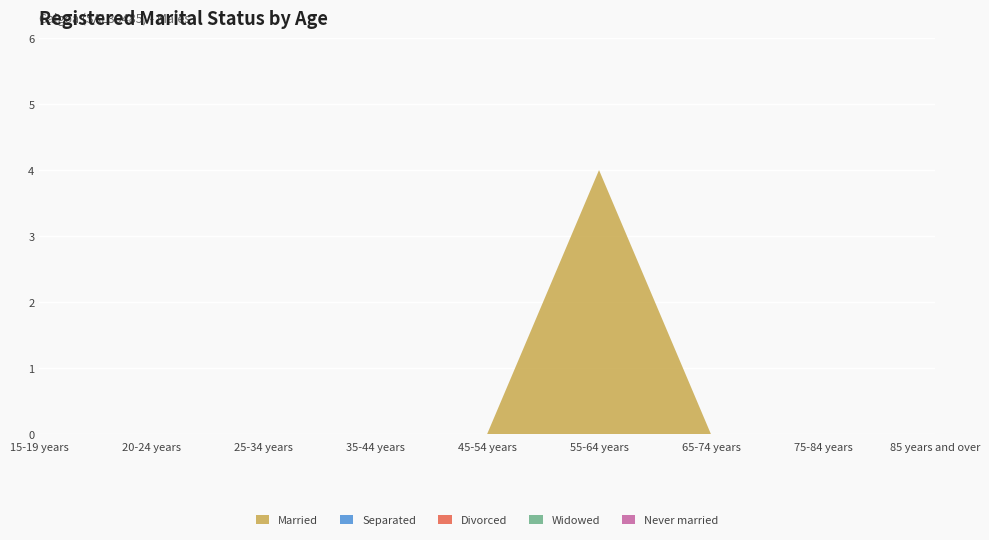

Reading left to right, list all the values displayed in this chart.

Married: 15-19 years=0	20-24 years=0	25-34 years=0	35-44 years=0	45-54 years=0	55-64 years=4	65-74 years=0	75-84 years=0	85 years and over=0
Separated: 15-19 years=0	20-24 years=0	25-34 years=0	35-44 years=0	45-54 years=0	55-64 years=0	65-74 years=0	75-84 years=0	85 years and over=0
Divorced: 15-19 years=0	20-24 years=0	25-34 years=0	35-44 years=0	45-54 years=0	55-64 years=0	65-74 years=0	75-84 years=0	85 years and over=0
Widowed: 15-19 years=0	20-24 years=0	25-34 years=0	35-44 years=0	45-54 years=0	55-64 years=0	65-74 years=0	75-84 years=0	85 years and over=0
Never married: 15-19 years=0	20-24 years=0	25-34 years=0	35-44 years=0	45-54 years=0	55-64 years=0	65-74 years=0	75-84 years=0	85 years and over=0